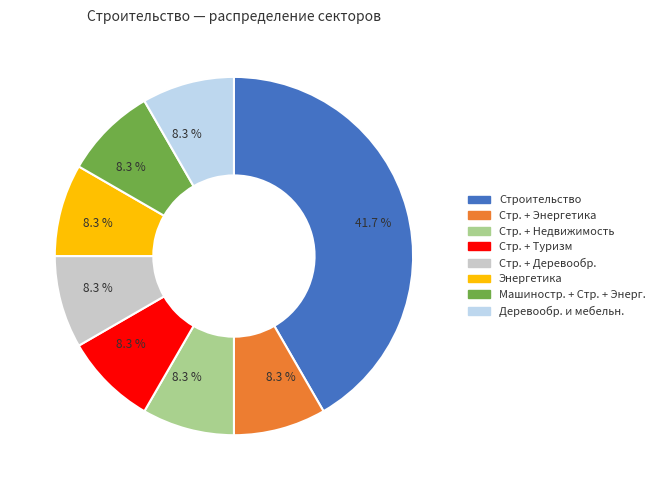

Is there a majority slice in this chart?

No